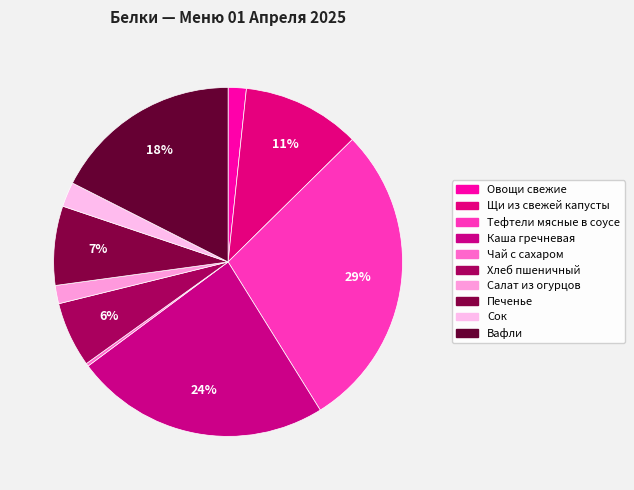

What percentage do Чай с сахаром and Хлеб пшеничный together represent?

6.3%